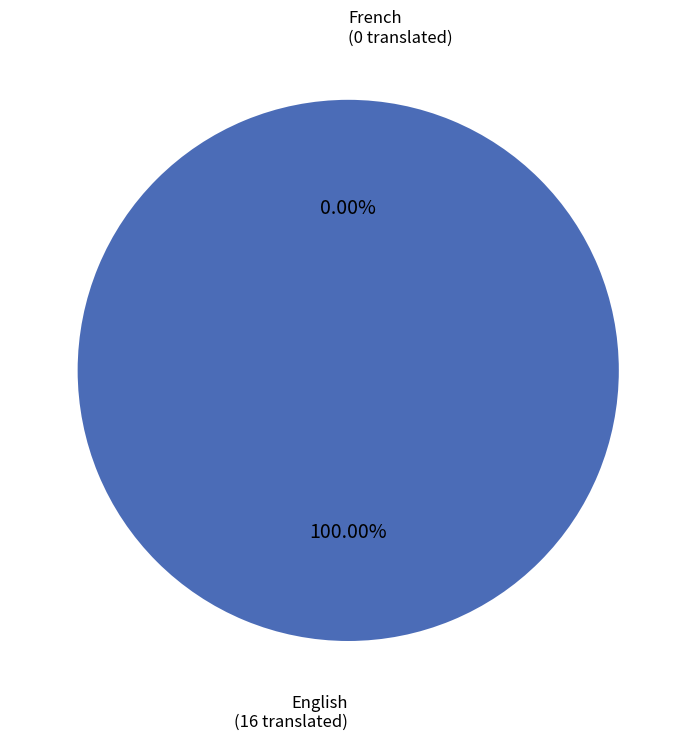

Which slice is the smallest?

French